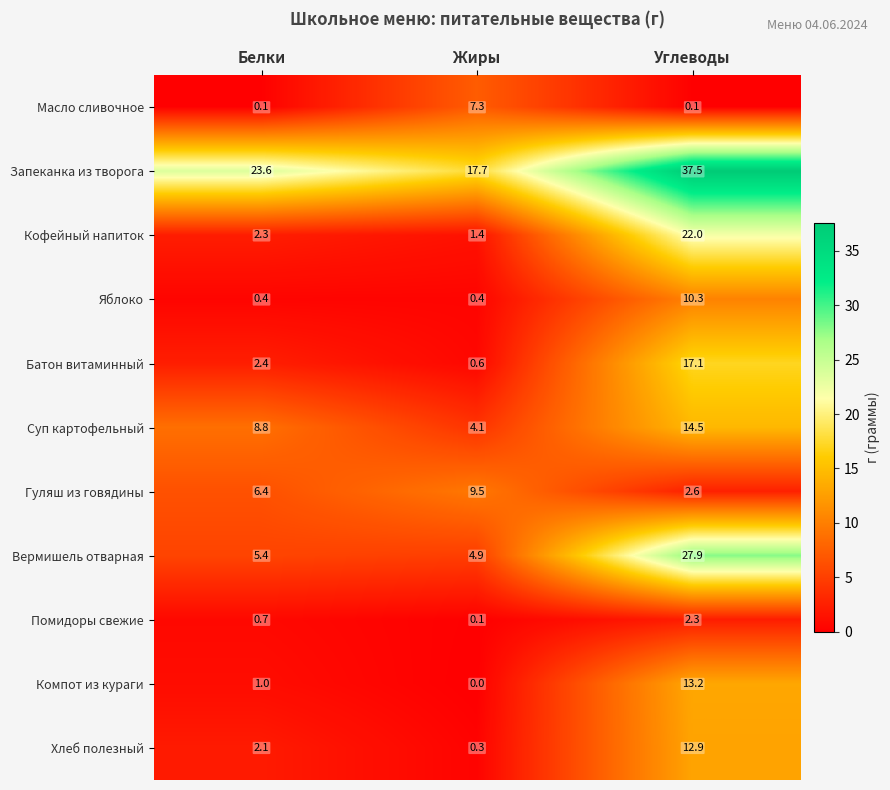

Is it true that Хлеб полезный equals 0.3 at Жиры?

True